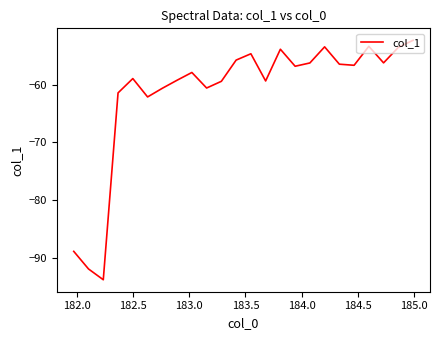

Does the chart display data point markers on the line(s)?

No